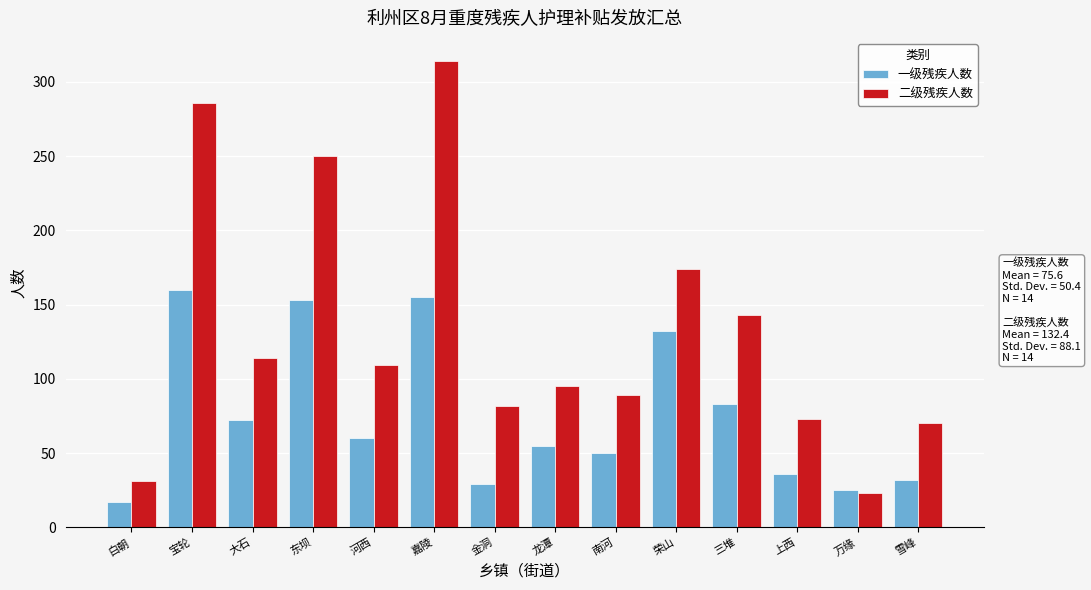

At 东坝, list the series in order from largest to smallest.

二级残疾人数, 一级残疾人数